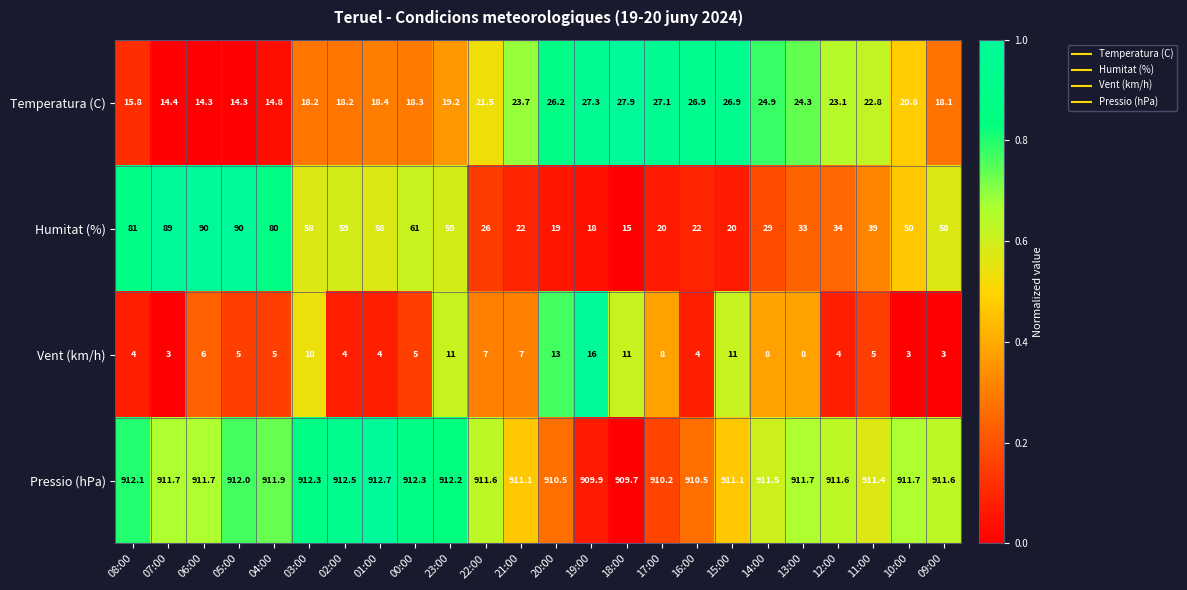

Which series changed the most between 08:00 and 15:00?

Humitat (%)